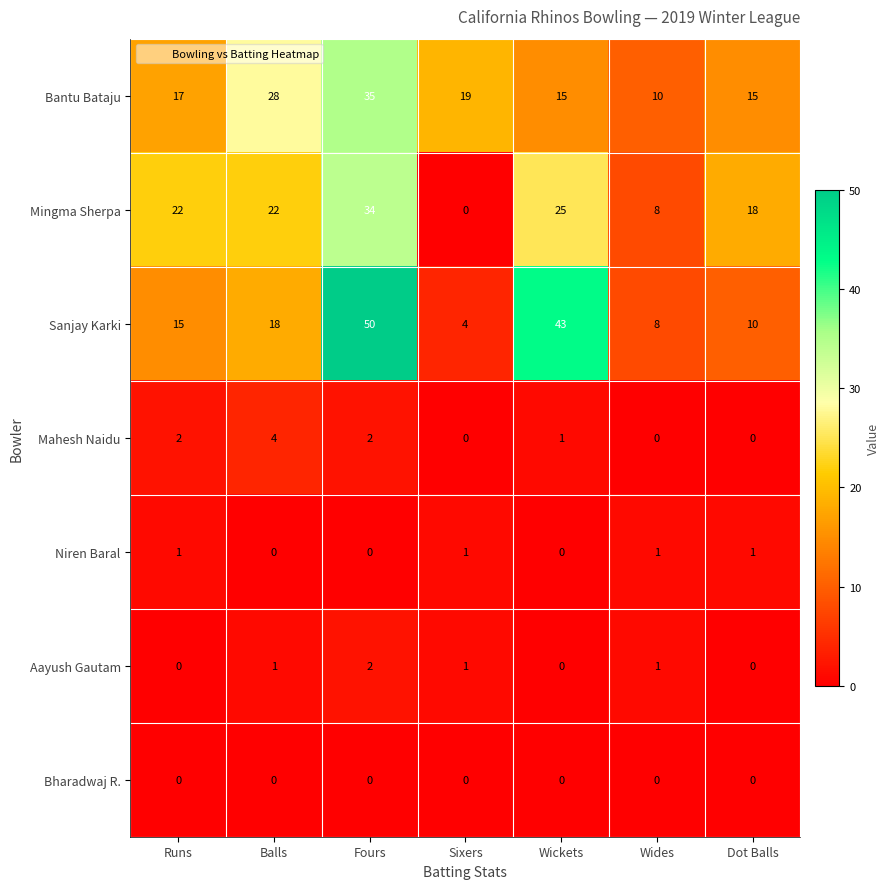

True or false: Bharadwaj R. has a value of 0 at Fours.

True